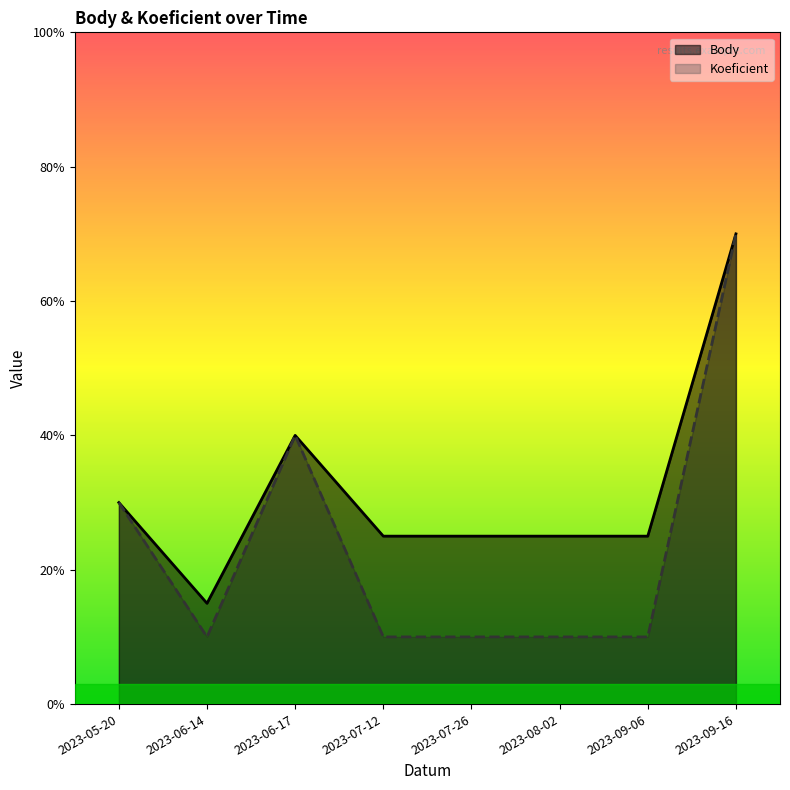

True or false: Body and Koeficient intersect in this chart.

False